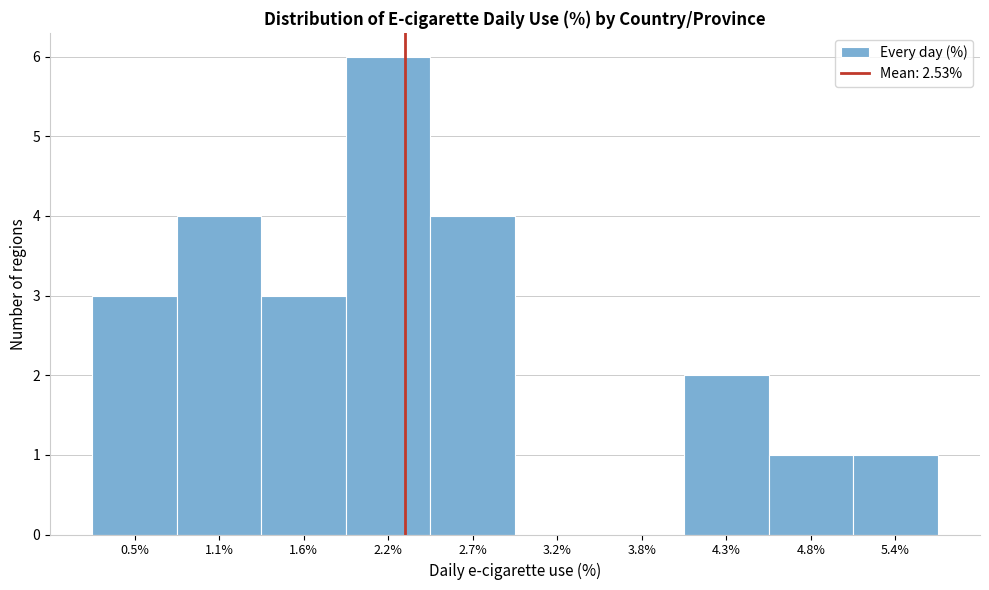

Reading right to left, transcribe all the data shown in this chart.

5.4%=1	4.8%=1	4.3%=2	3.8%=0	3.2%=0	2.7%=4	2.2%=6	1.6%=3	1.1%=4	0.5%=3